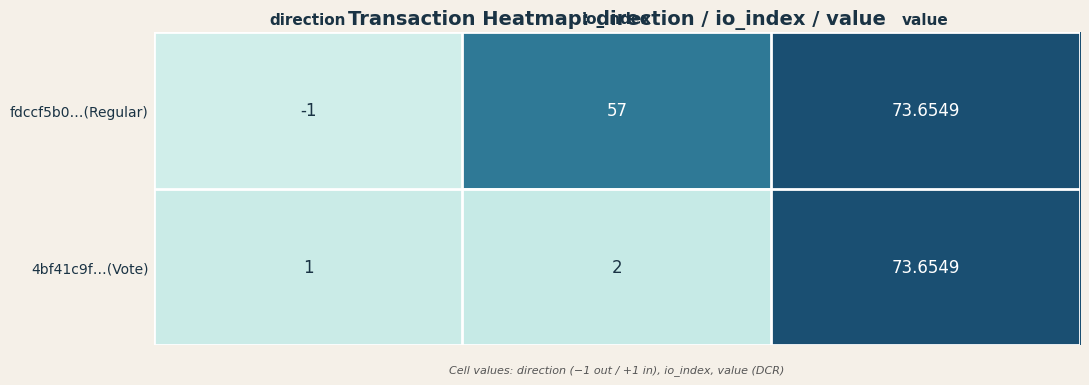

Rank the categories by fdccf5b0…(Regular) value from highest to lowest.

value, io_index, direction